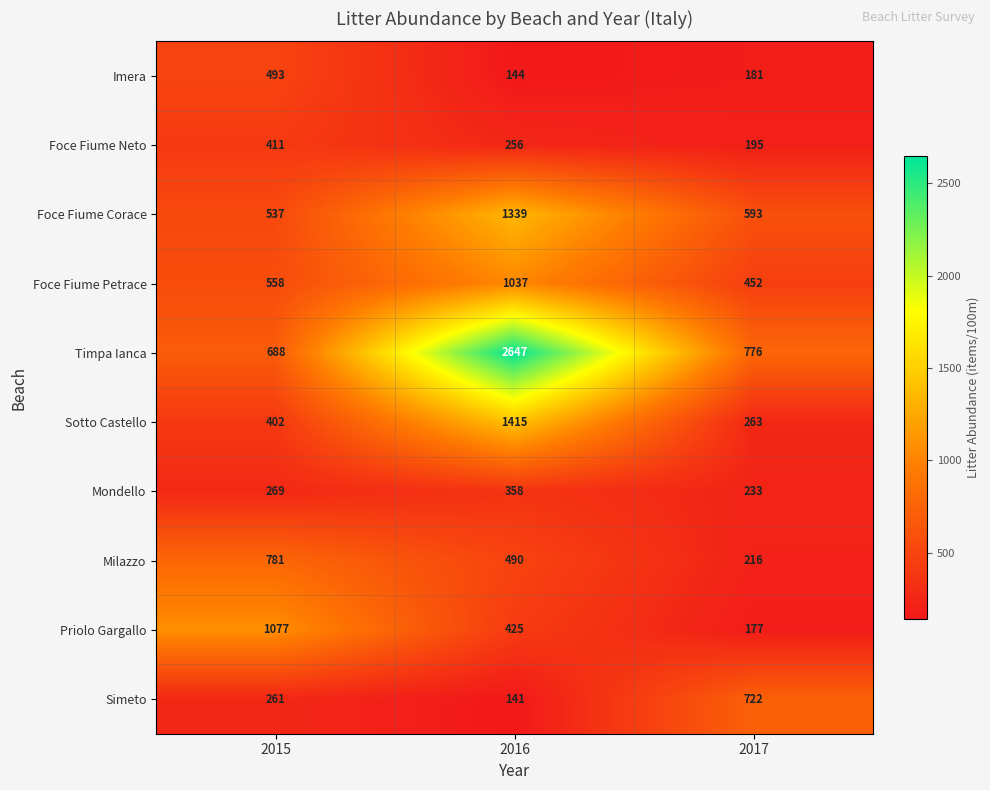

Count the number of data series in this chart.

10